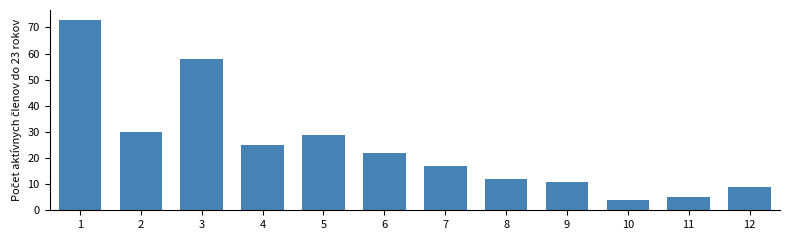

Reading left to right, what are all the values shown in this chart?

1=73	2=30	3=58	4=25	5=29	6=22	7=17	8=12	9=11	10=4	11=5	12=9